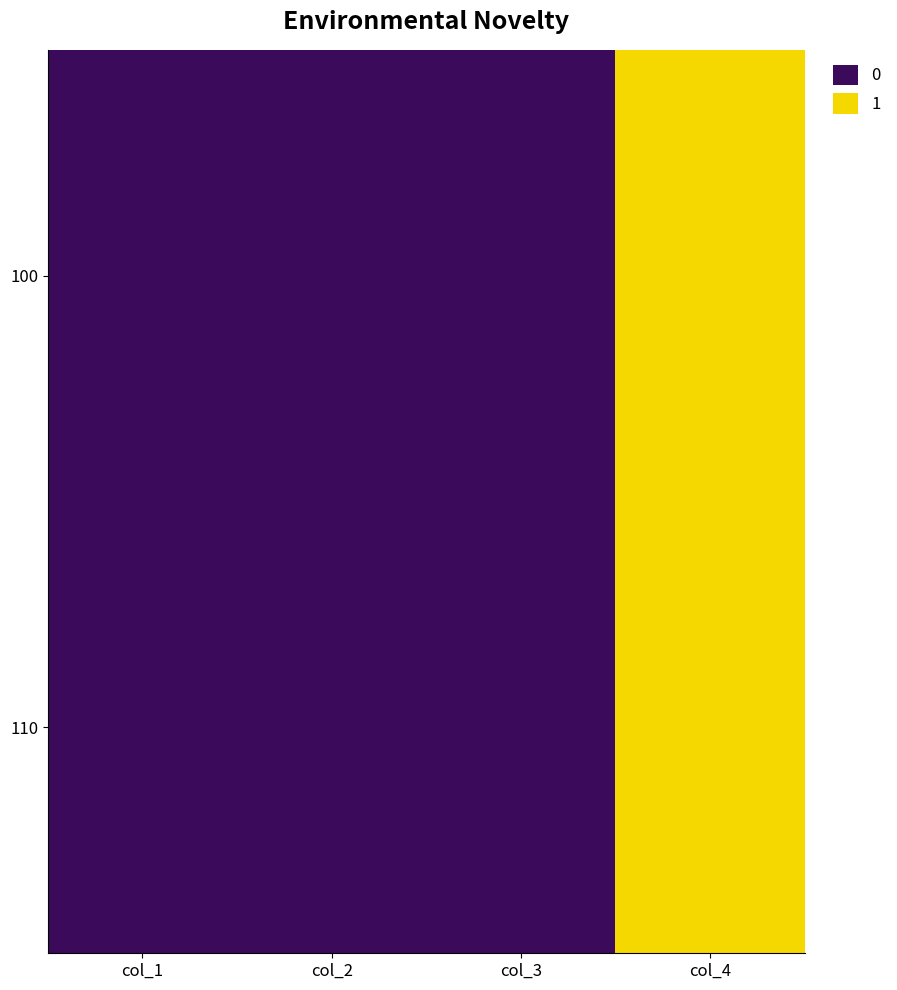

Which has a higher value, col_4 or col_3?

col_4